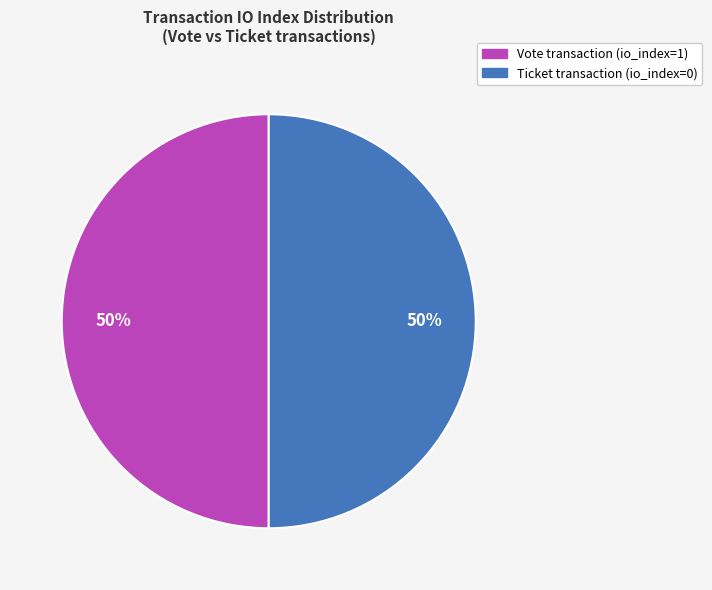

How many segments does this pie chart have?

2